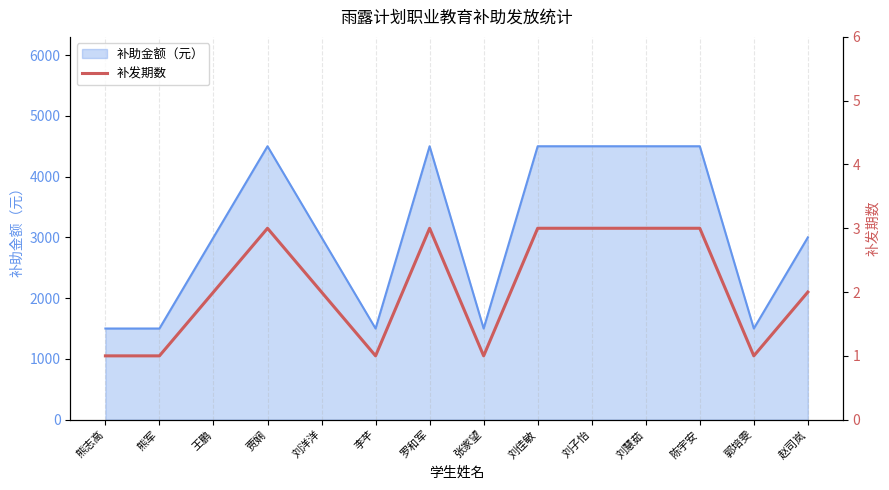

The value of 补助金额（元） at 罗和军 is 4500. True or false?

True